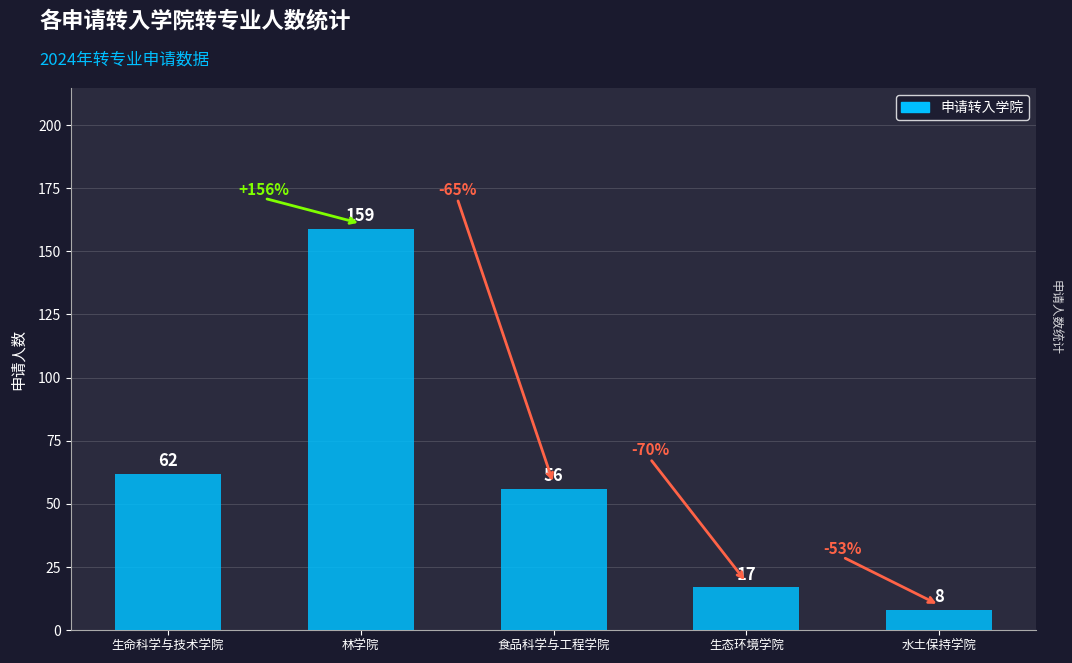

Are the bars horizontal?

No